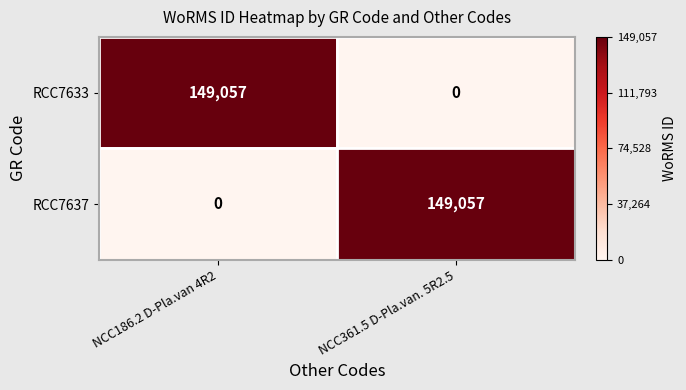

Rank the categories by RCC7637 value from lowest to highest.

NCC186.2 D-Pla.van 4R2, NCC361.5 D-Pla.van. 5R2.5